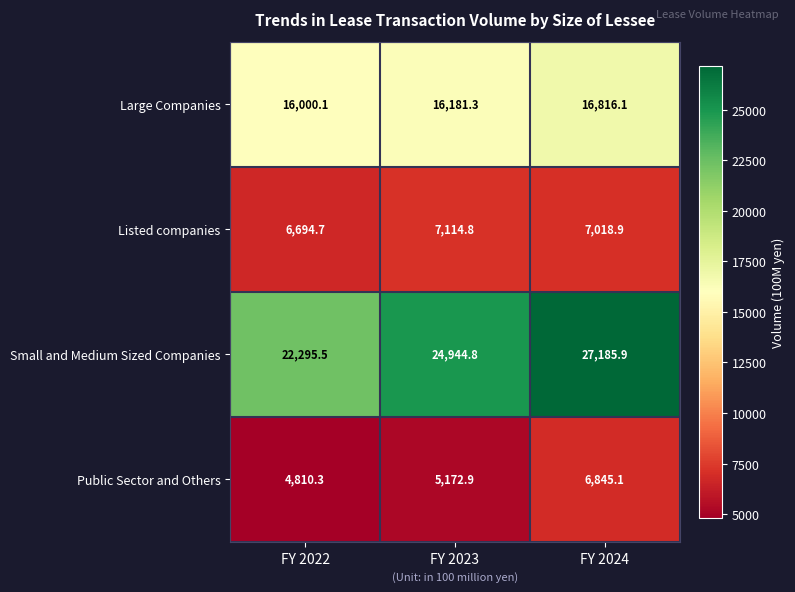

What is the total value across all series at FY 2023?

53413.8